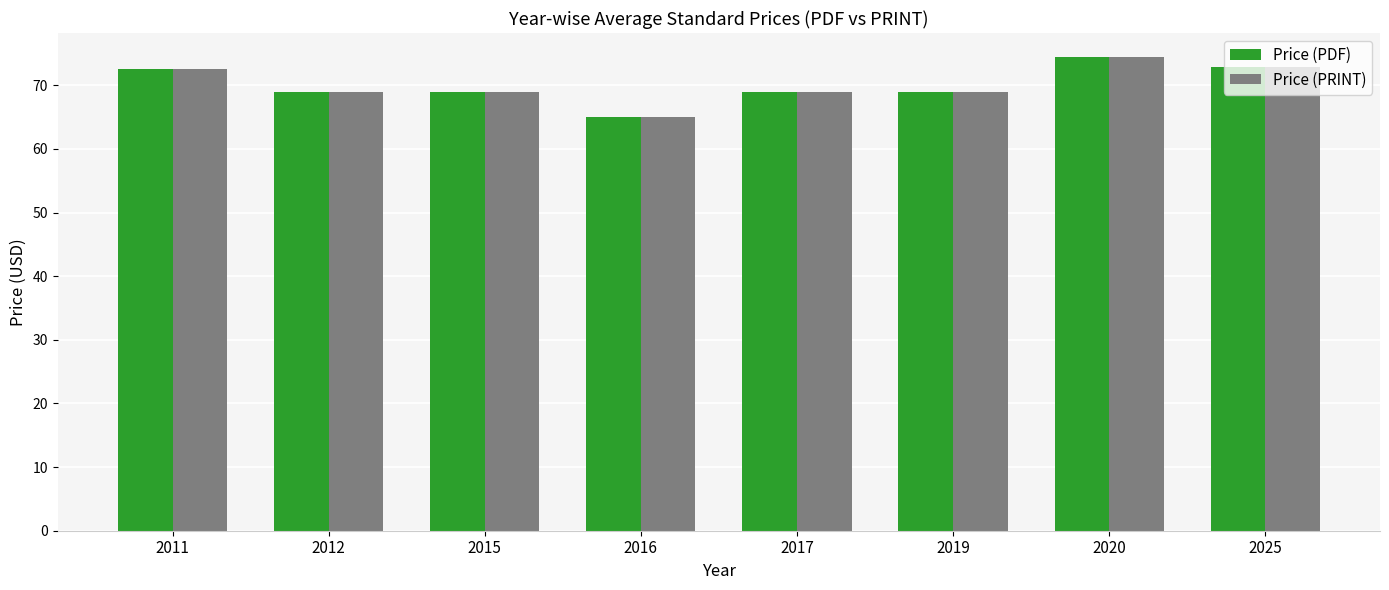

Reading right to left, what are all the values shown in this chart?

Price (PDF): 73.0	74.5	69.0	69.0	65.0	69.0	69.0	72.5
Price (PRINT): 73.0	74.5	69.0	69.0	65.0	69.0	69.0	72.5